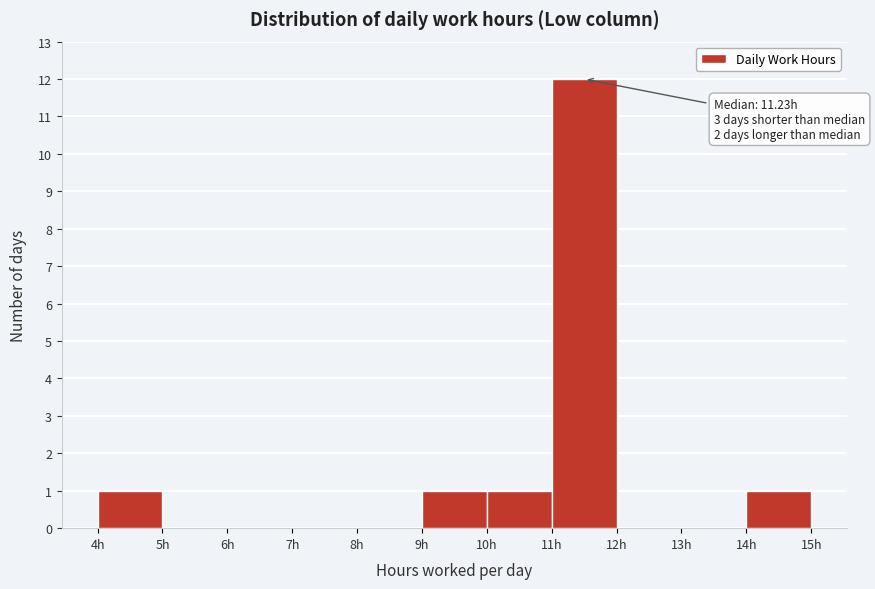

Over which range of the x-axis is the bar tallest?

11 to 12